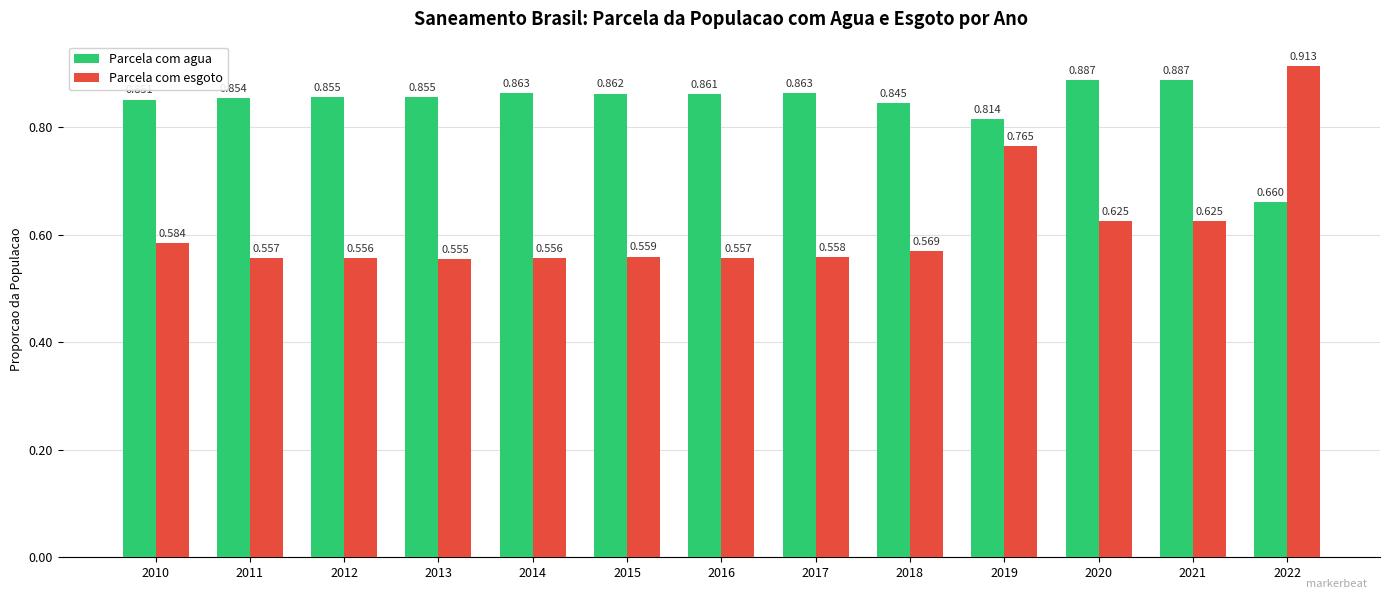

True or false: Parcela com esgoto has a value of 0.4 at 2014.

False